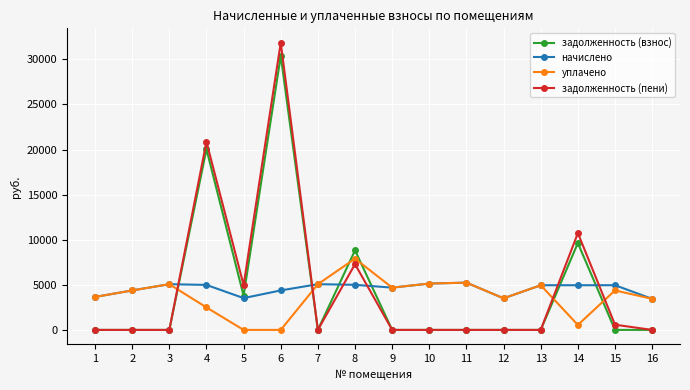

What is the maximum value for уплачено?

7900.0